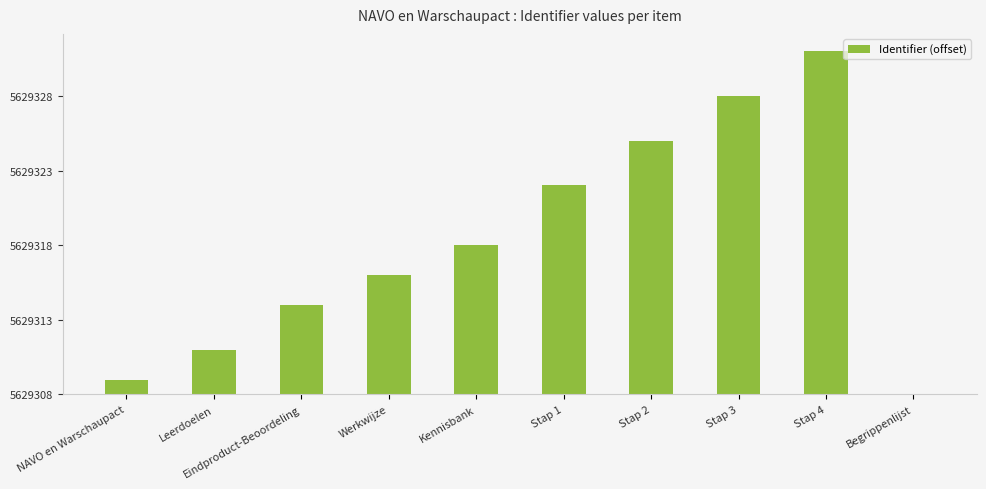

The chart shows a value of 12 at Stap 2. True or false?

False